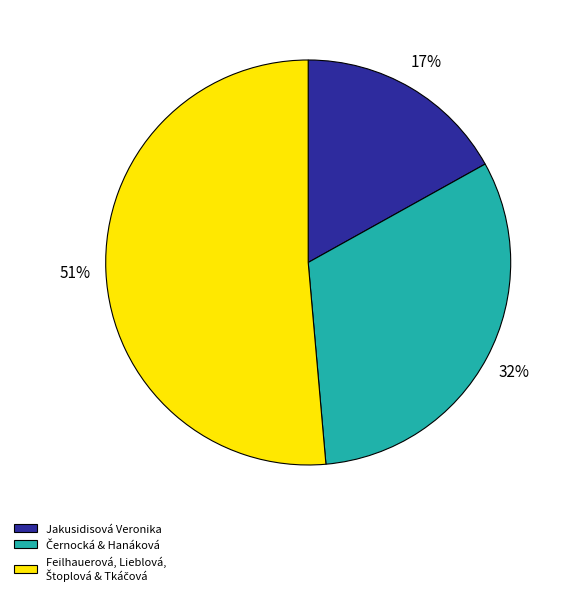

How many segments does this pie chart have?

3